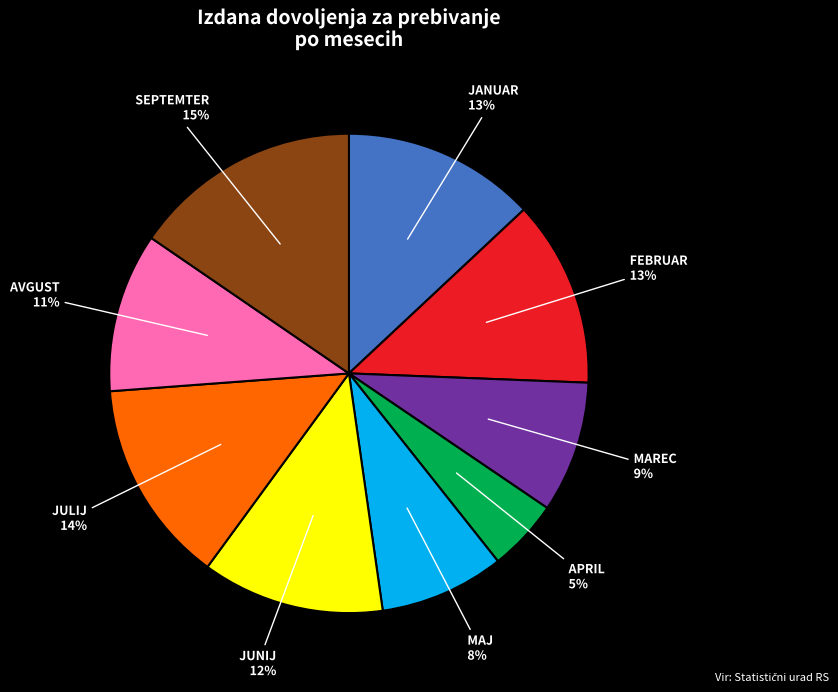

To the nearest percent, what is the average slice percentage?

11%